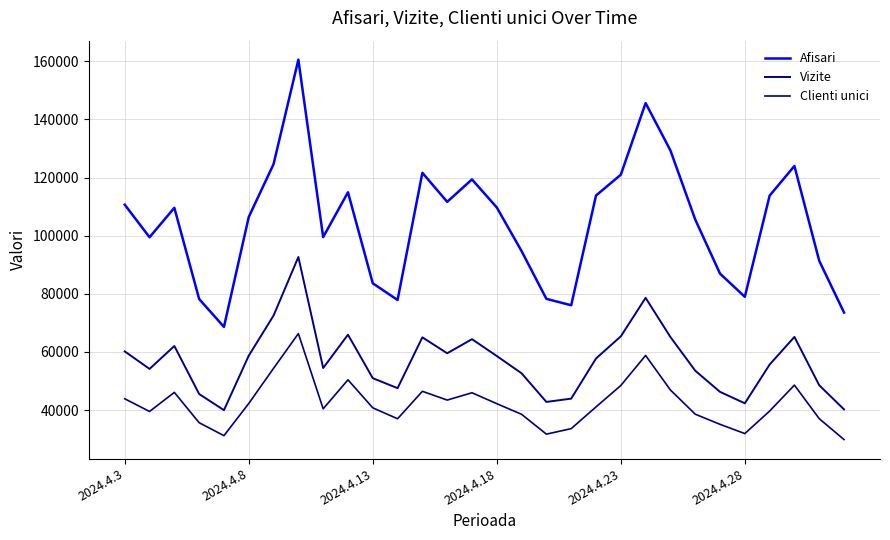

True or false: Vizite and Afisari intersect in this chart.

False